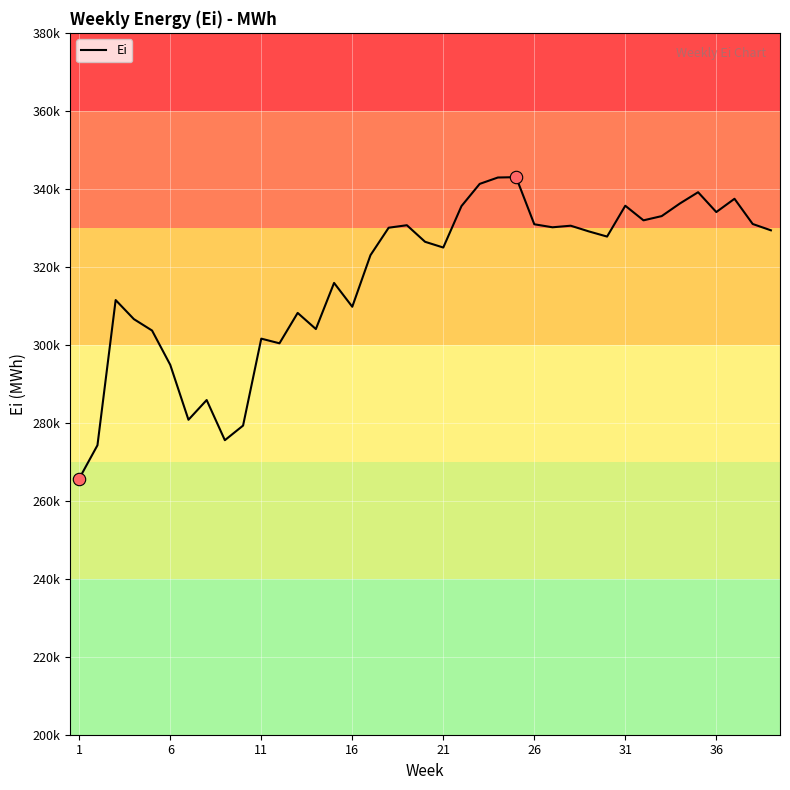

Does the chart have visible grid lines?

Yes